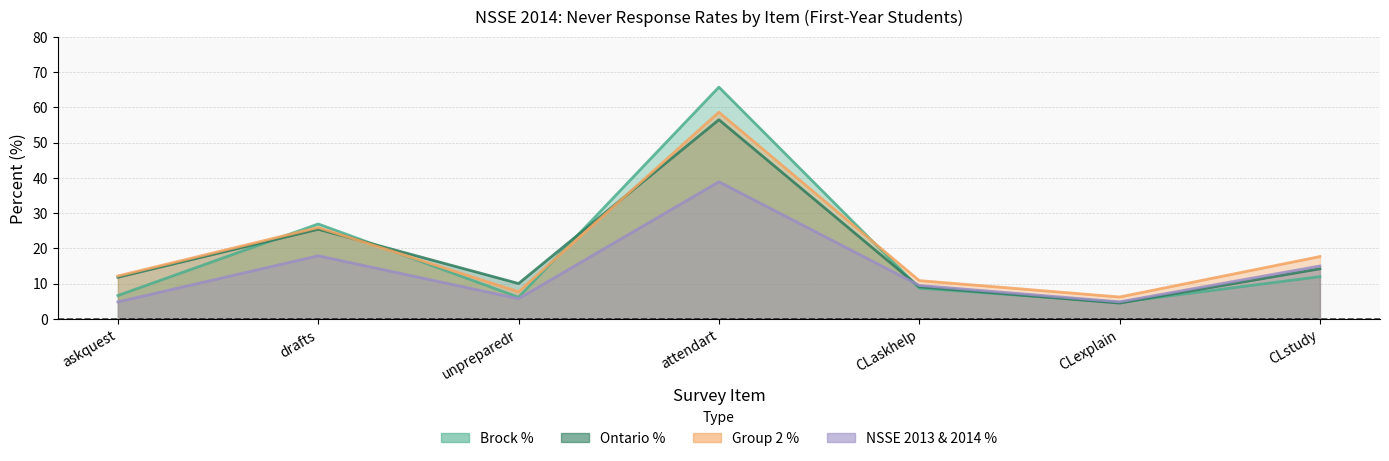

What are all the series names shown in the legend?

Brock %, Ontario %, Group 2 %, NSSE 2013 & 2014 %